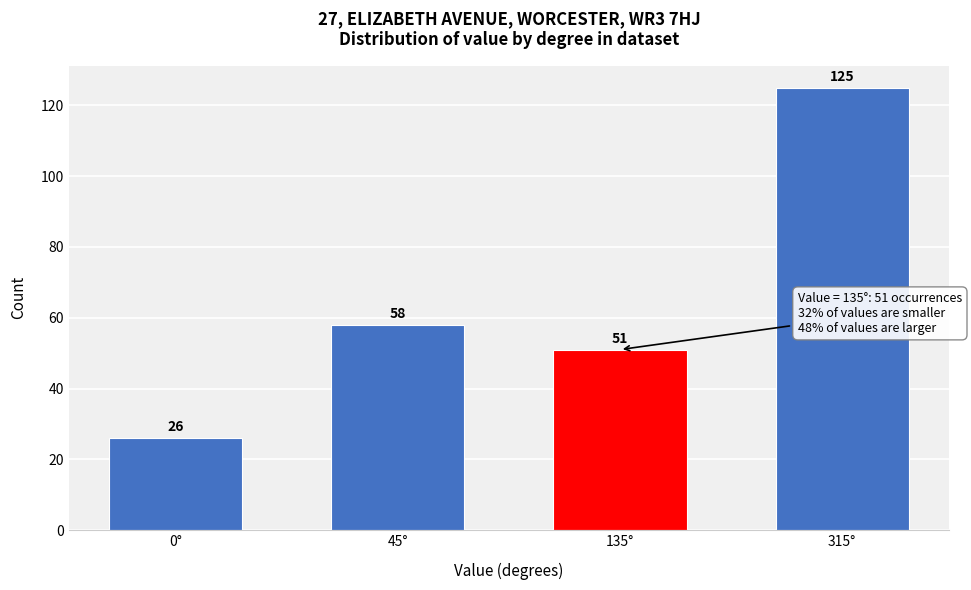

Reading left to right, transcribe all the data shown in this chart.

0°=26	45°=58	135°=51	315°=125